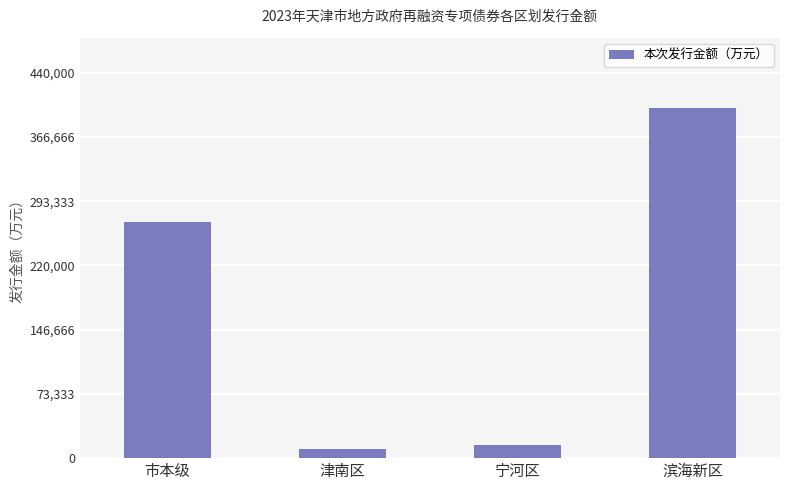

How many data points does each series have?

4